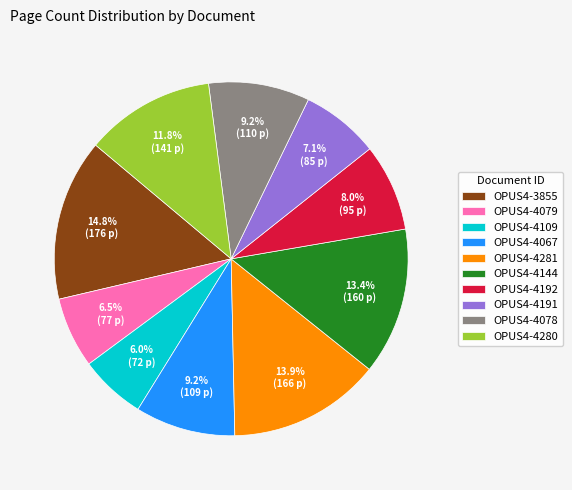

What percentage is NOT represented by OPUS4-3855?

85.2%